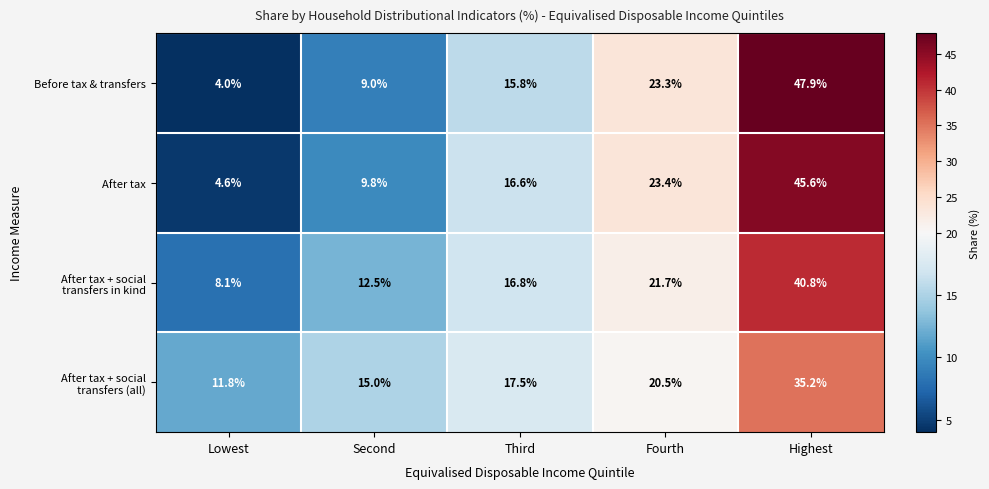

What is the maximum value for Before tax & transfers?

47.9